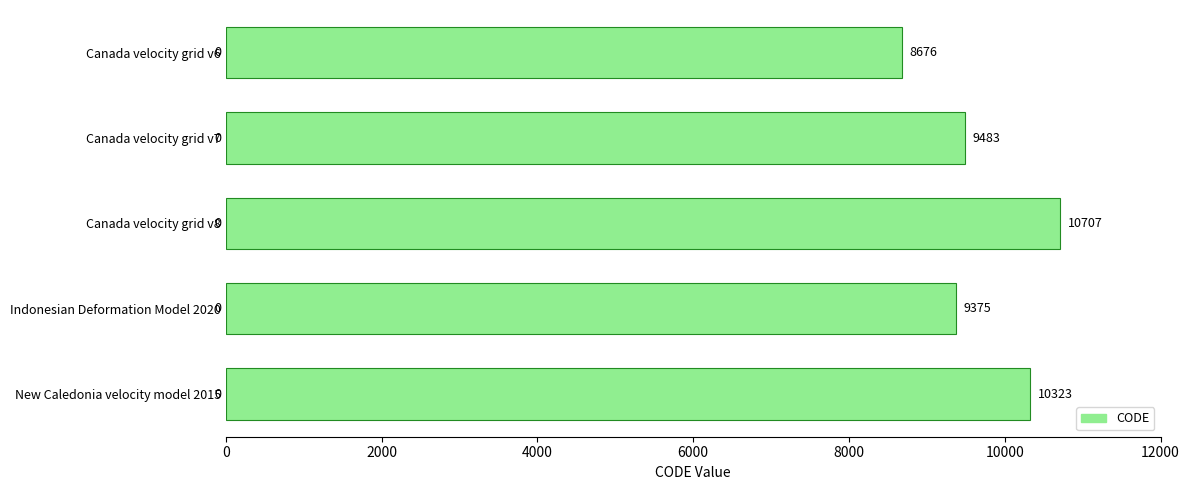

What is the sum of the values at Indonesian Deformation Model 2020 and Canada velocity grid v8?

20082